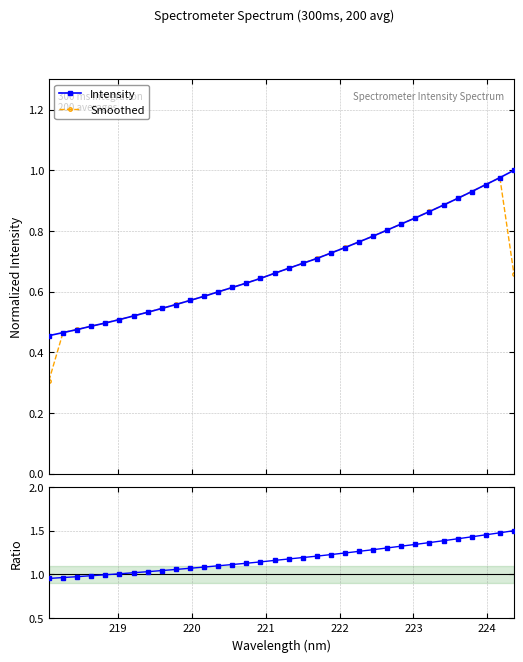

How many lines are shown in the chart?

3